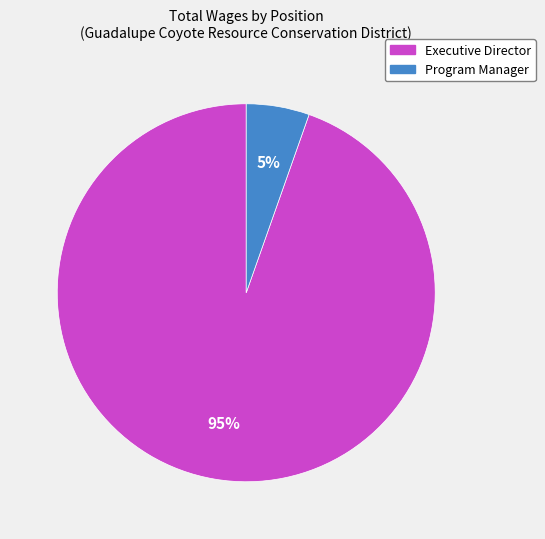

To the nearest percent, what percentage of the pie is Executive Director?

95%